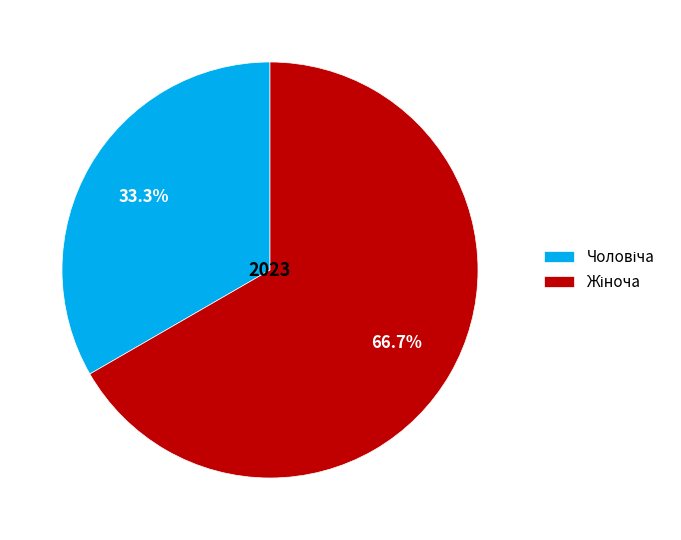

Is there any slice that represents more than half of the pie?

Yes